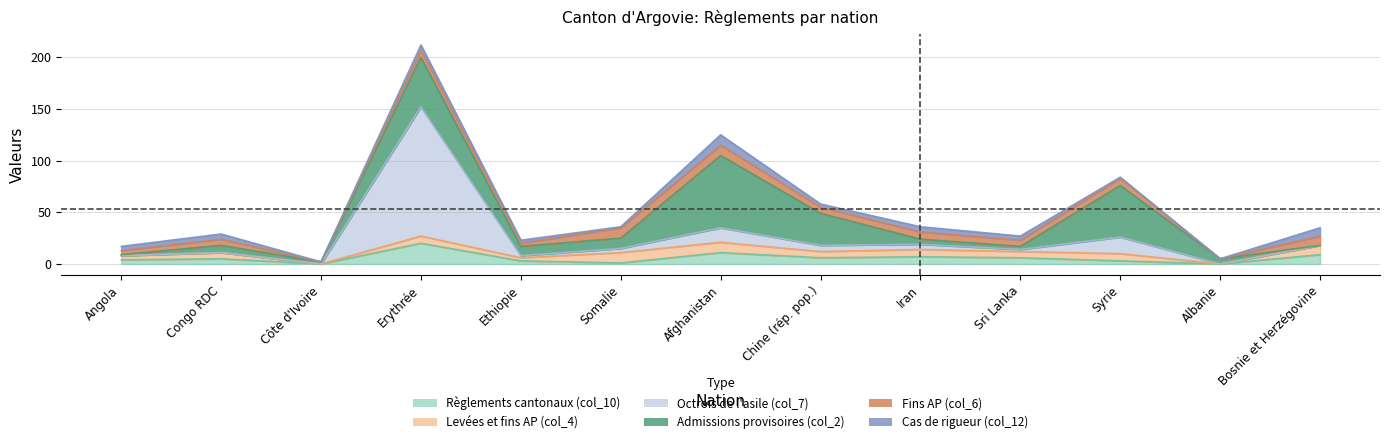

What is the average value of the Octrois de l'asile (col_7) series?

13